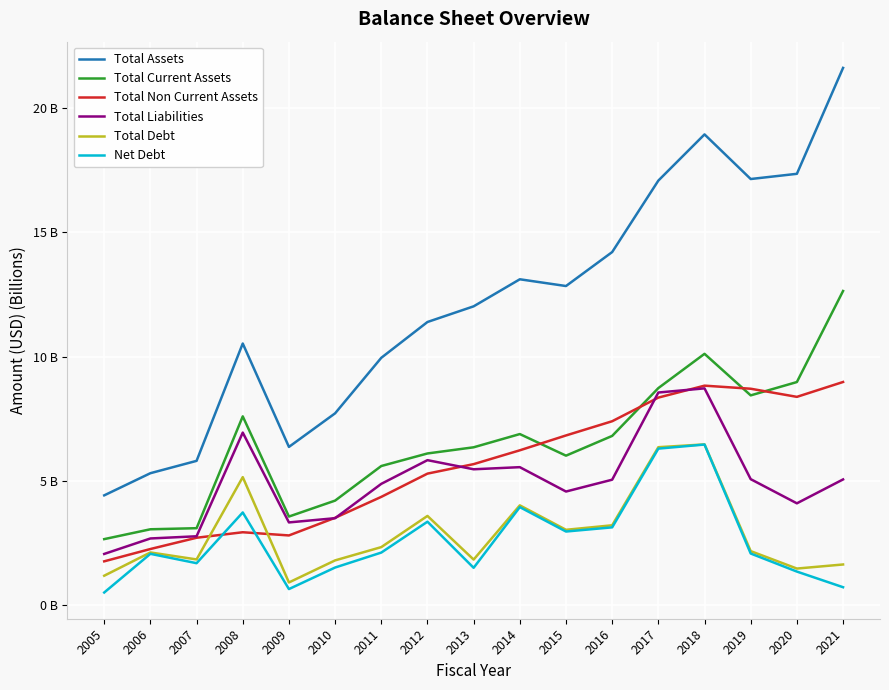

What are all the series names shown in the legend?

Total Assets, Total Current Assets, Total Non Current Assets, Total Liabilities, Total Debt, Net Debt